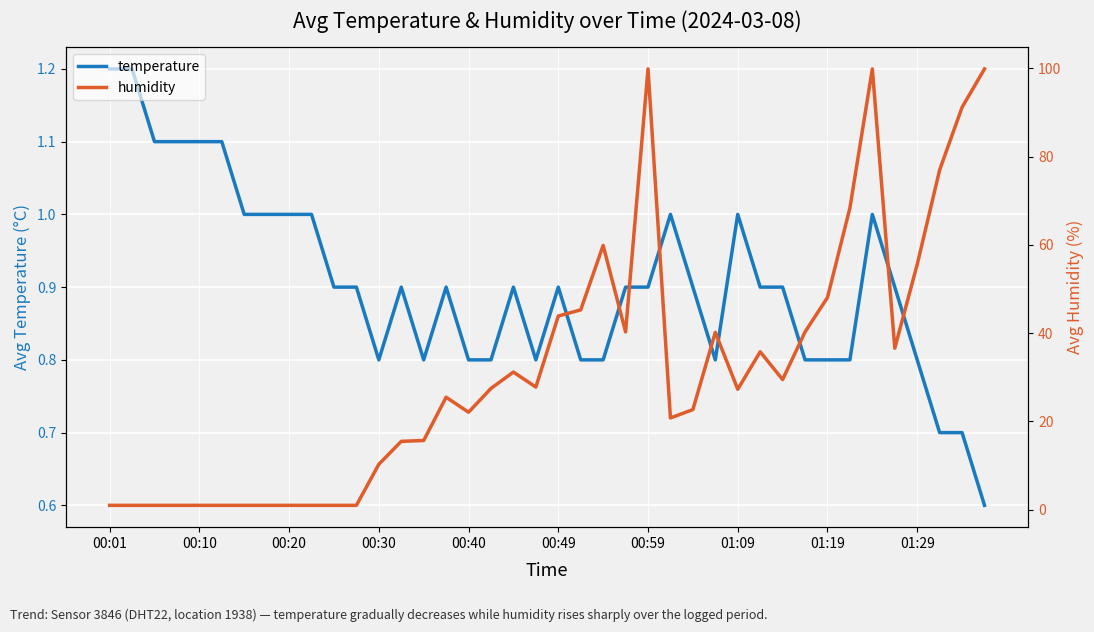

At how many categories does at least one series exceed 52?

8